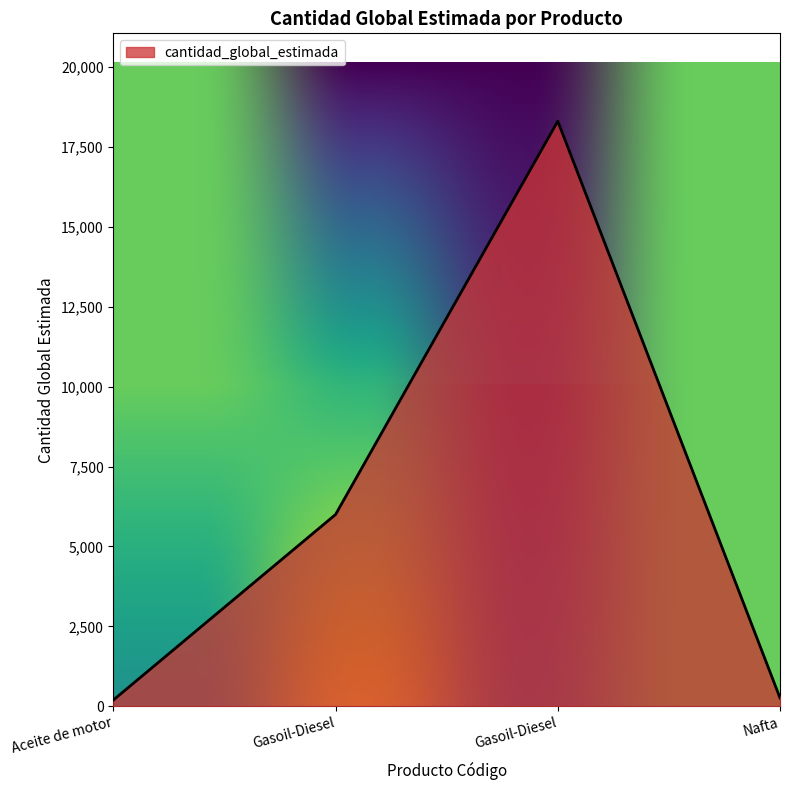

List the labels in order of value, smallest first.

Aceite de motor, Nafta, Gasoil-Diesel, Gasoil-Diesel